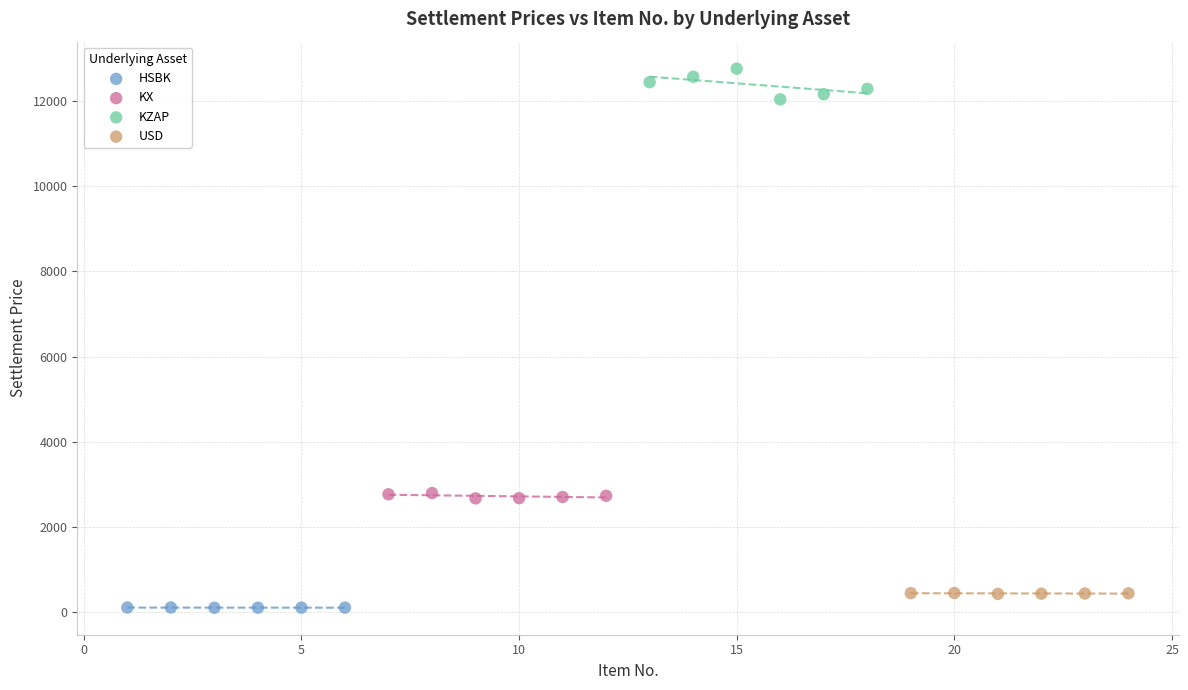

Which series has the widest spread of Y values?

KZAP